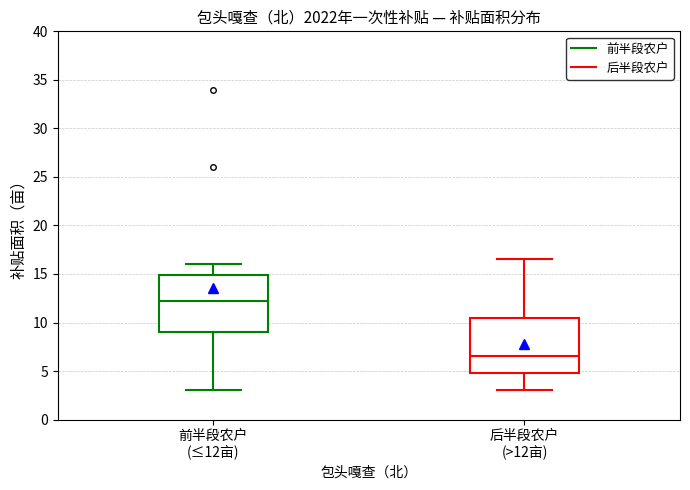

Where is the upper edge of the box for 后半段农户 (>12亩) on the y-axis? The values are not printed on the chart, so give them approximately, as read against the axis.

10.5